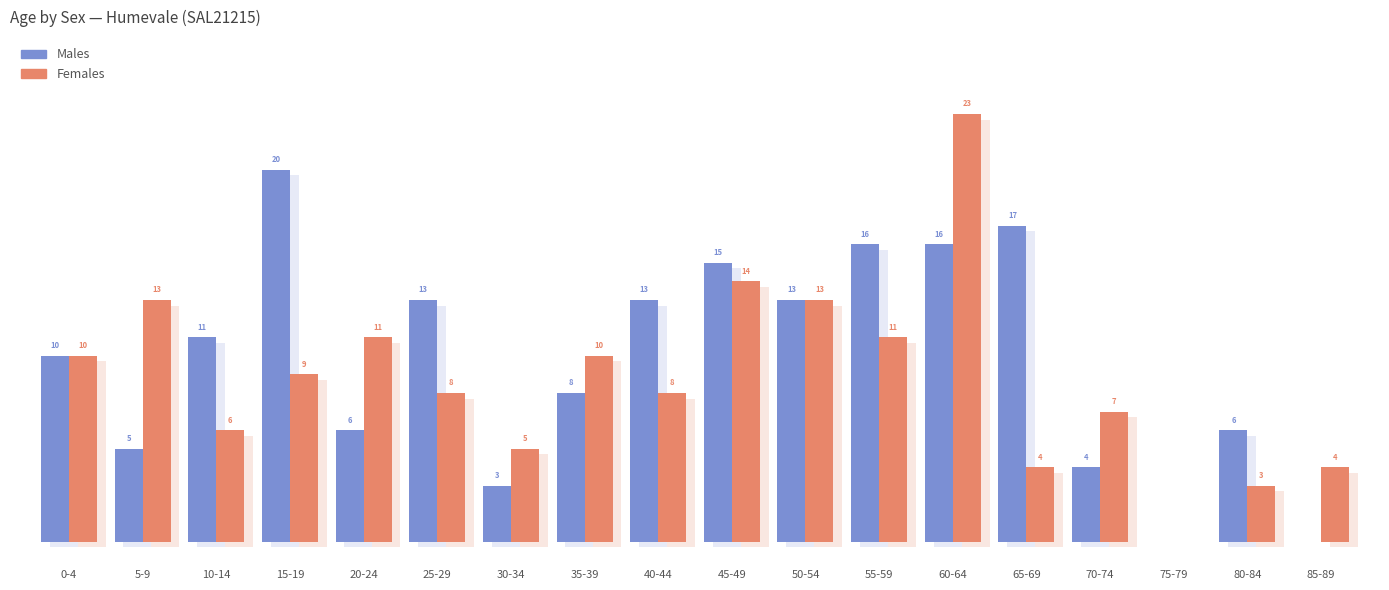

What is the value of the Males bar at the 7th from the left?

3